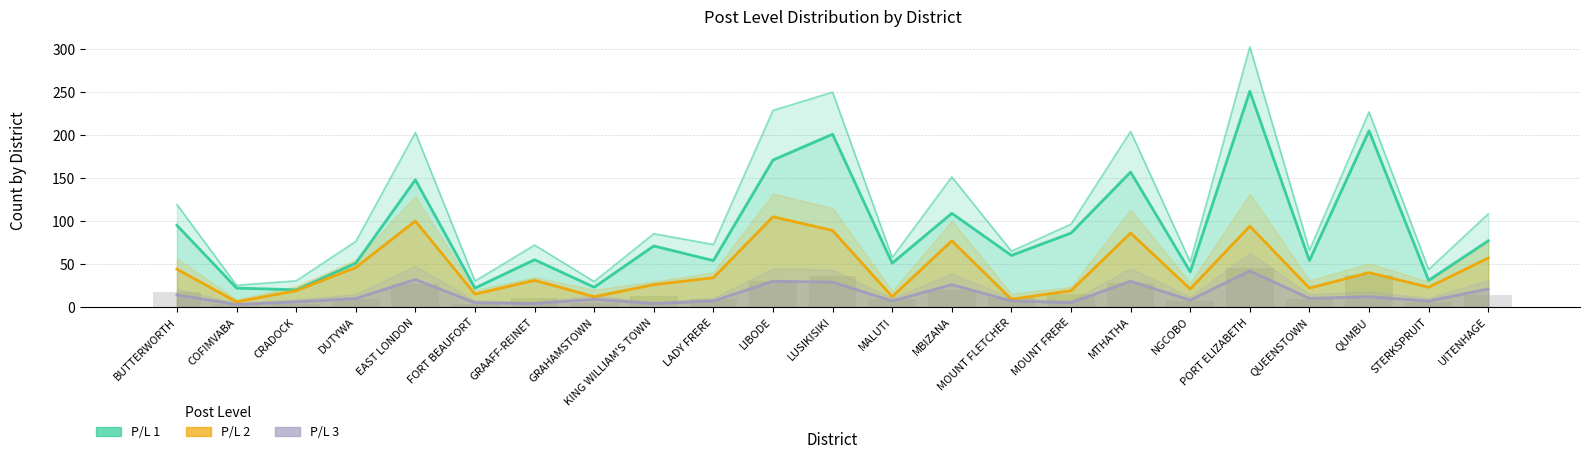

What is the difference between the highest and lowest values at BUTTERWORTH?

81